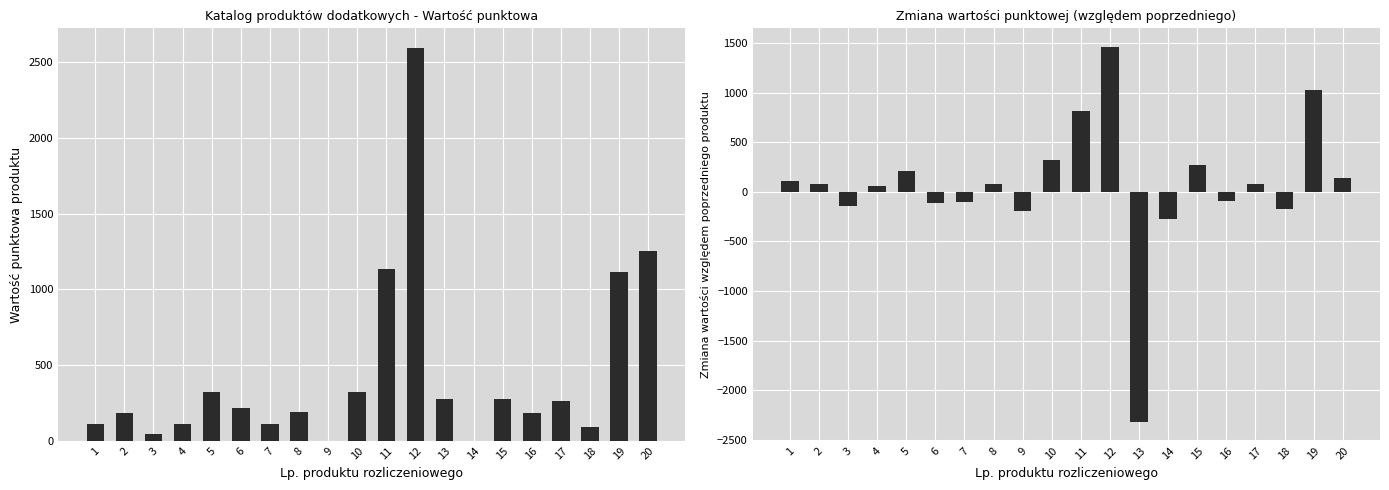

What is the value of the Wartość punktowa bar at the 4th from the left?

108.0